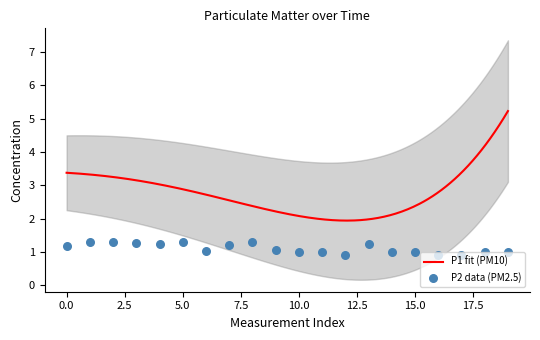

Which has a higher value, 12 or 15?

15